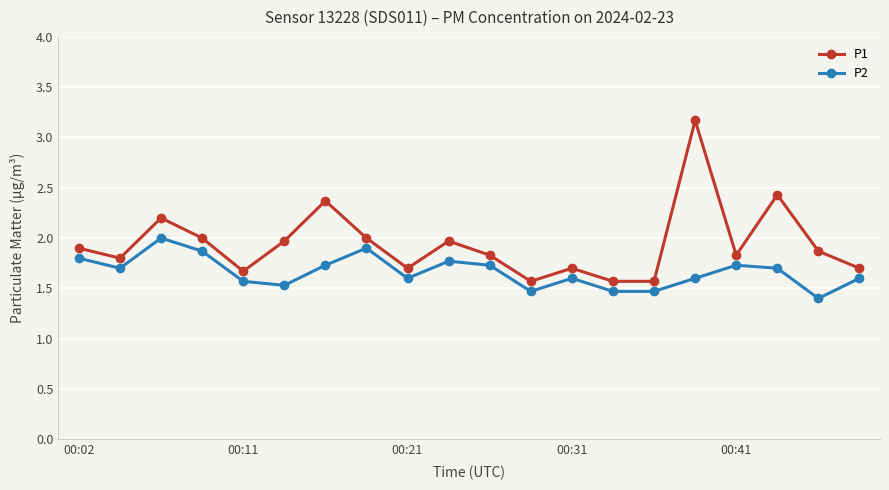

List the series in order of their peak value, lowest first.

P2, P1